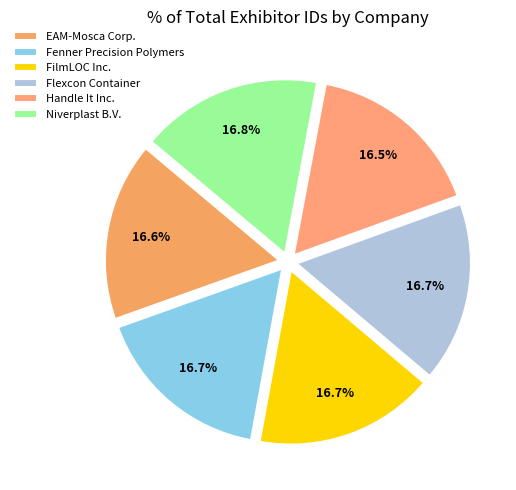

Is it true that Niverplast B.V. is 23% of the pie?

False